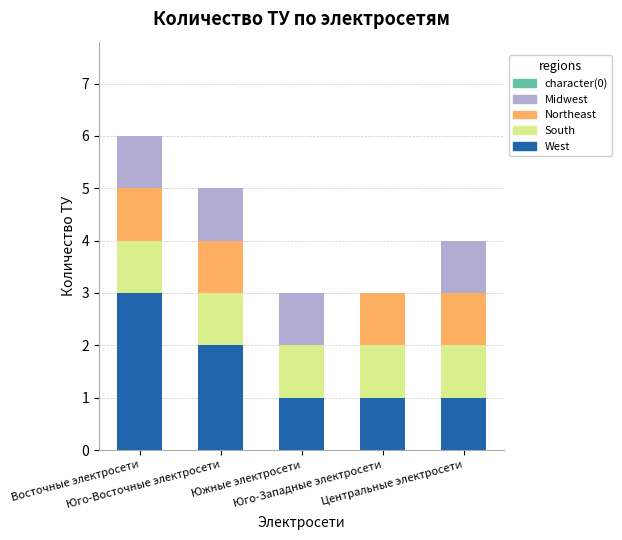

What is the highest value of the West series?

3